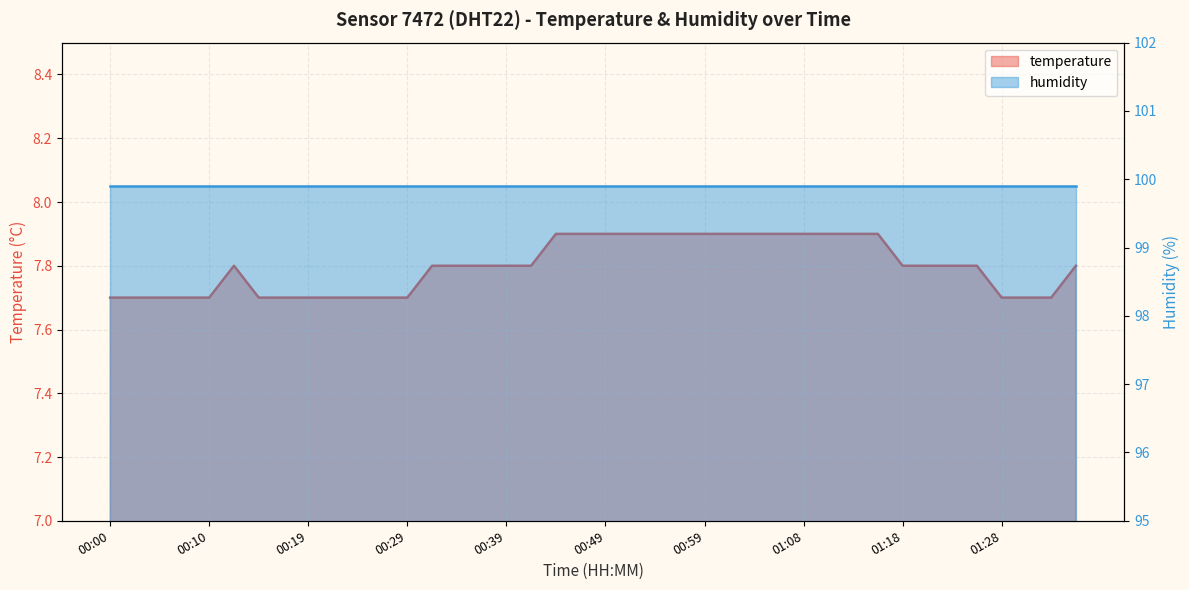

Which category has the highest value across all series?

00:44